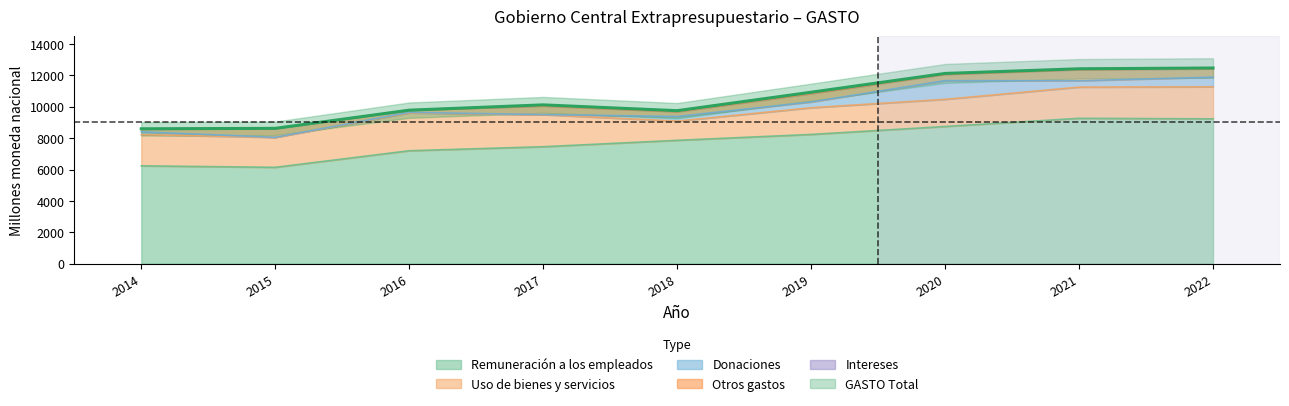

Where does the Donaciones series first go above 296?

2018